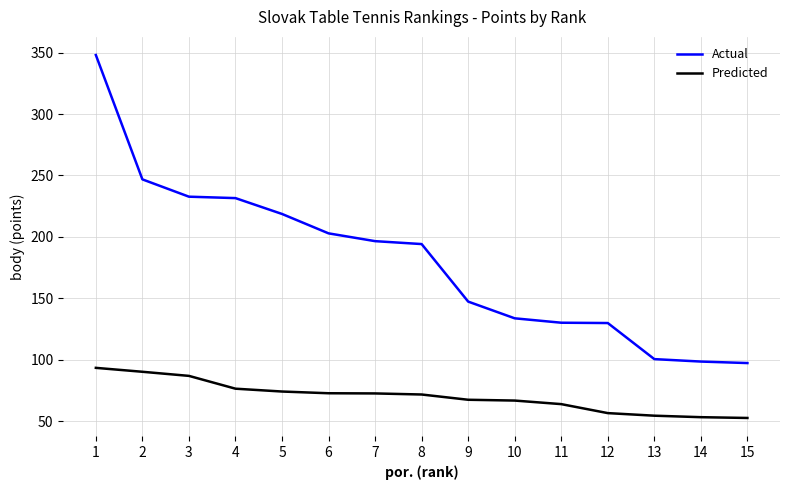

Is it true that Actual equals 147.4 at 9?

True